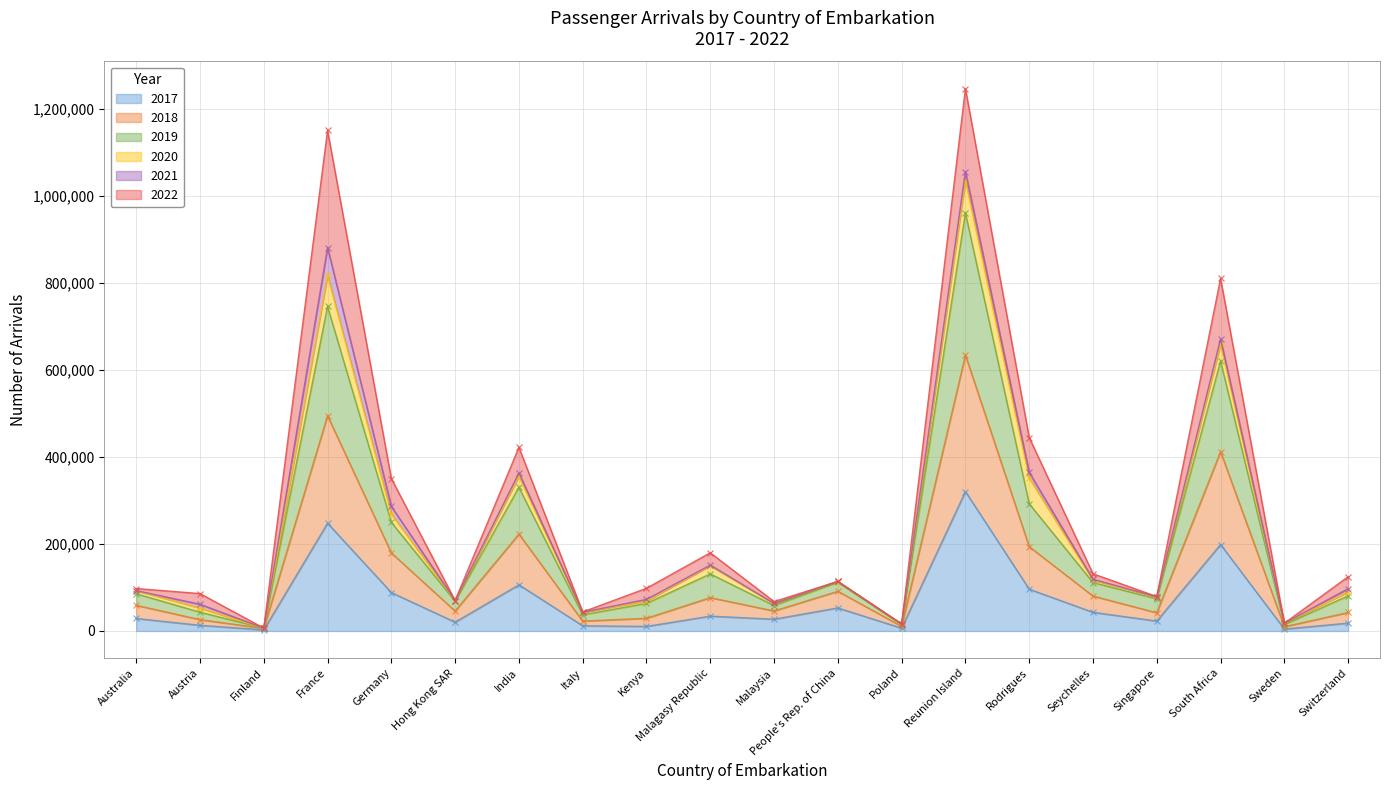

How many interior local valleys does the 2019 series have?

7